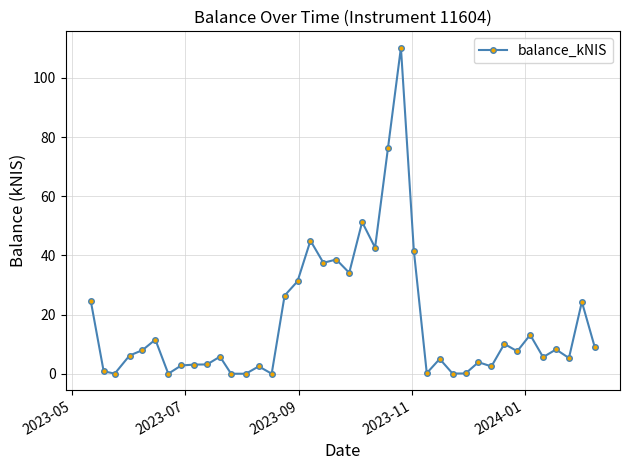

True or false: the data has more than 1 interior local peaks.

True